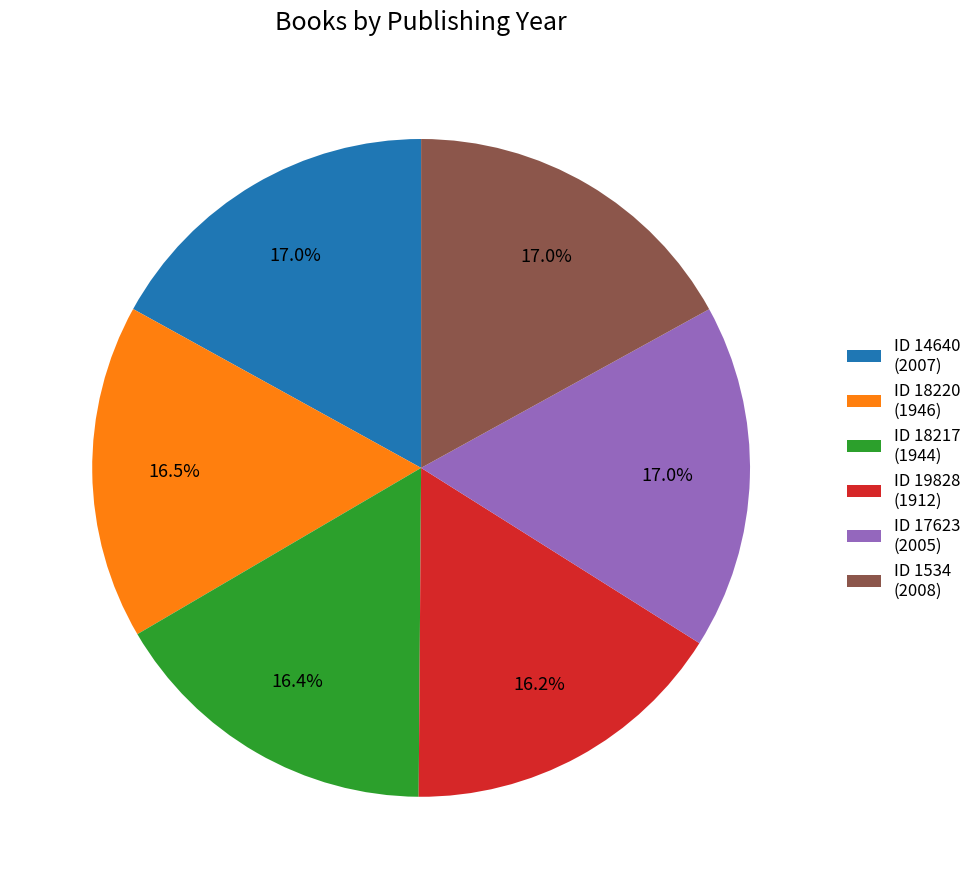

Is there a majority slice in this chart?

No